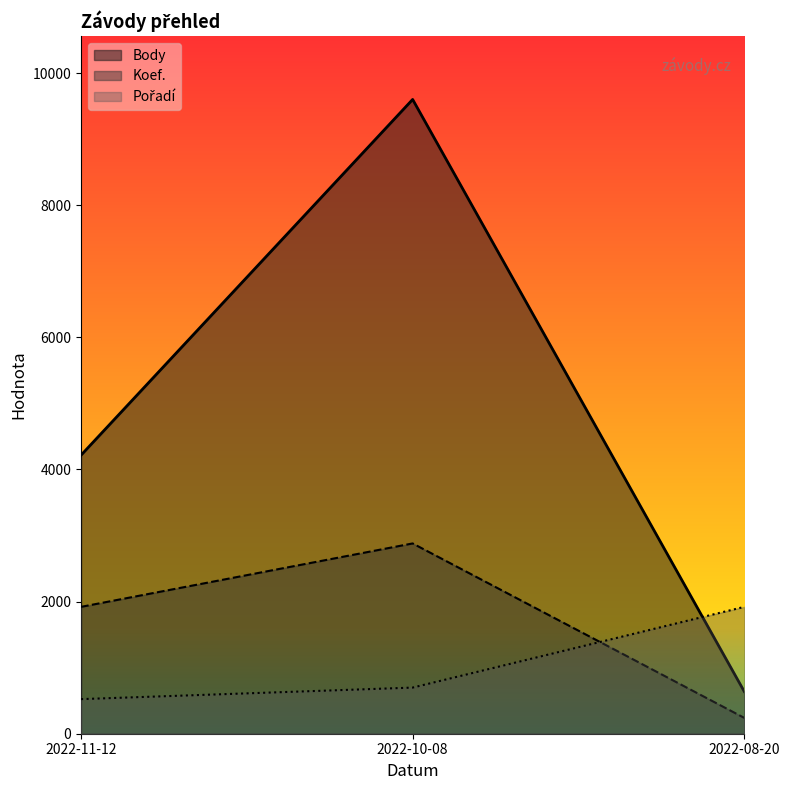

The value of Pořadí at 2022-10-08 is 1. True or false?

False